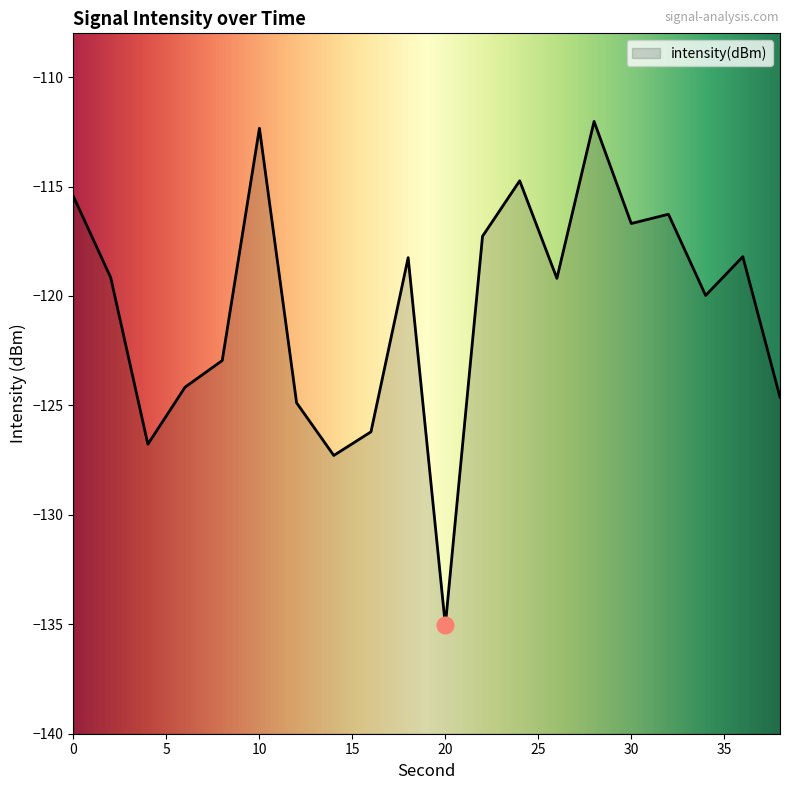

How many points are lower than both their immediate neighbors (excluding endpoints)?

6